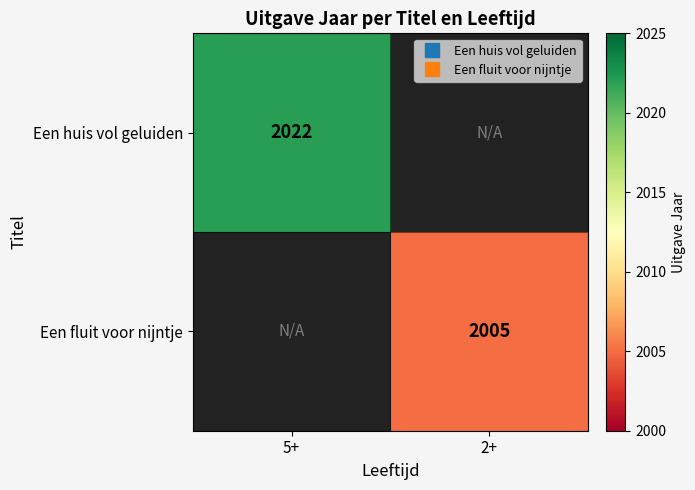

Is the value of Een huis vol geluiden at 2+ greater than the value of Een fluit voor nijntje at 5+?

No